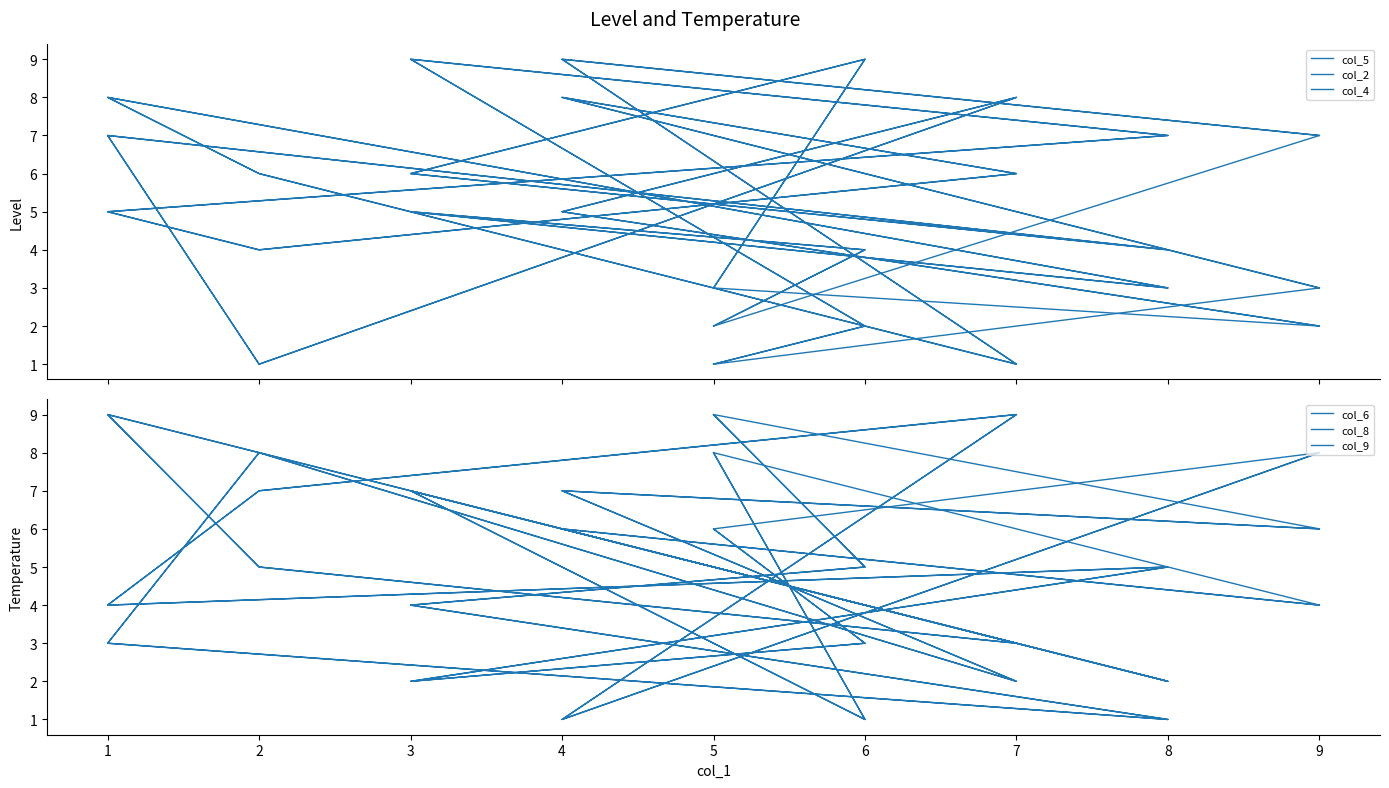

The col_8 series shows 6 at 1. True or false?

False